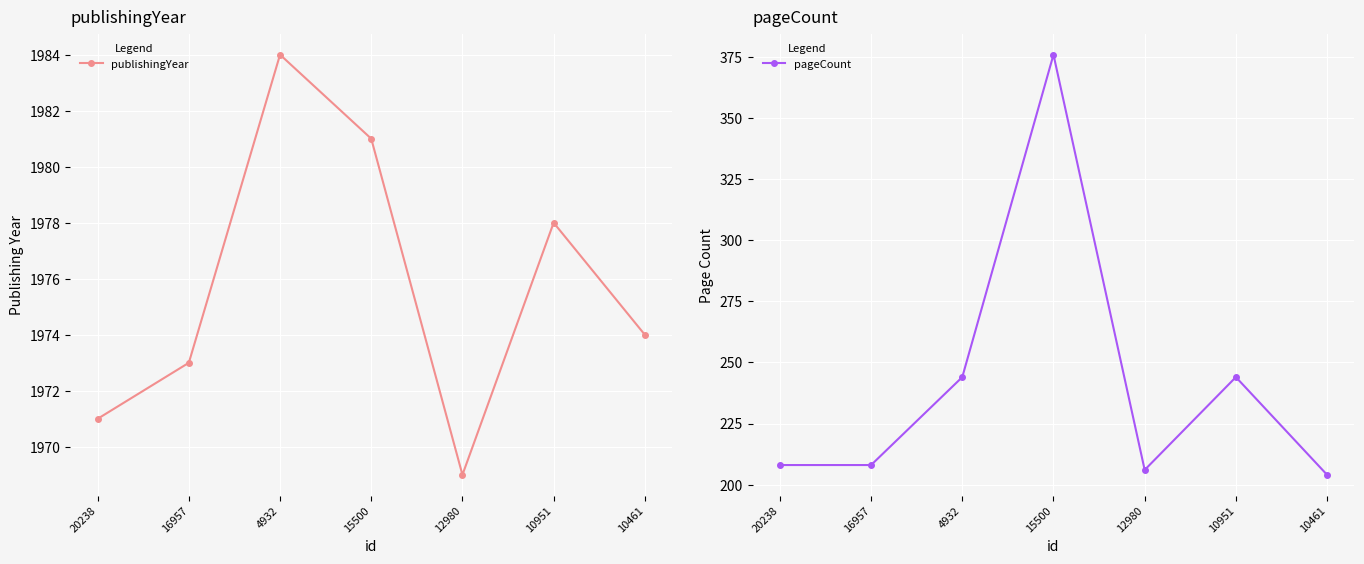

What is the spread (max minus min) of values at 4932?

1740